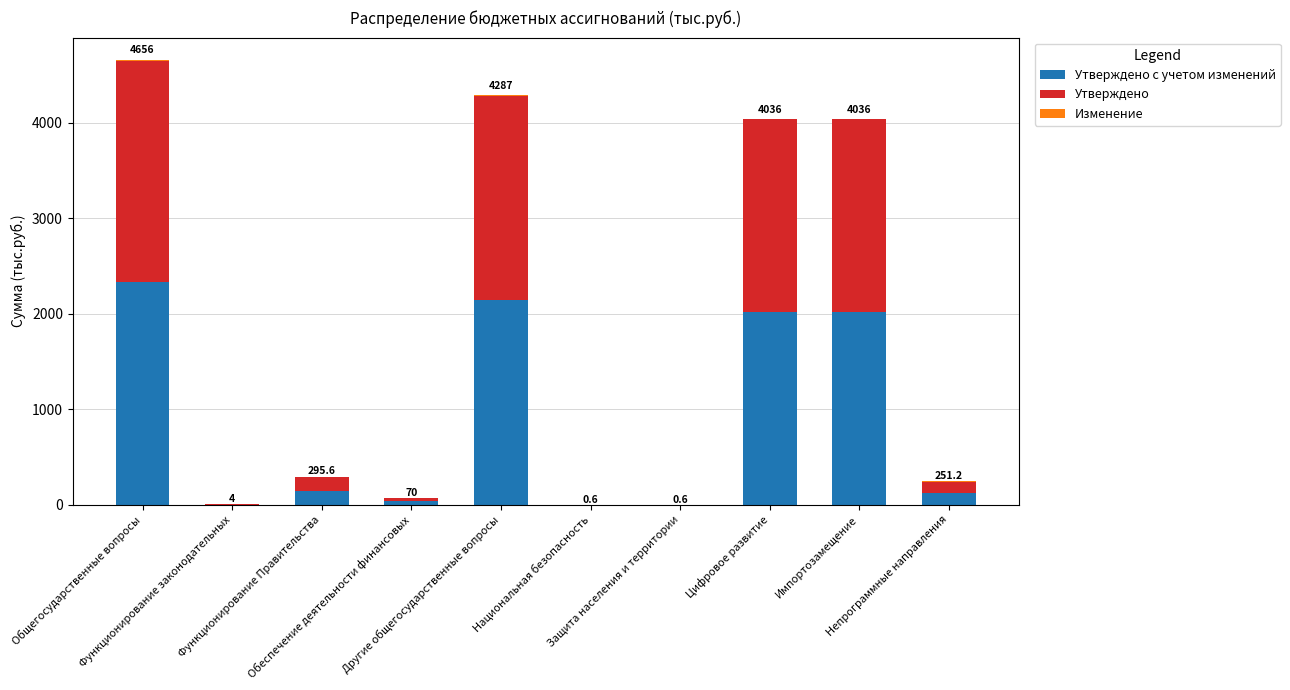

Does the chart contain stacked bars?

Yes